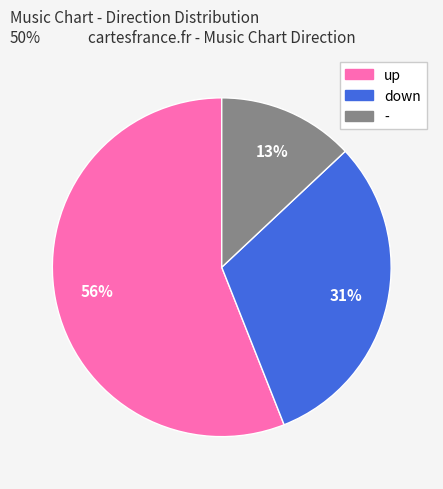

Is down the majority of the pie?

No